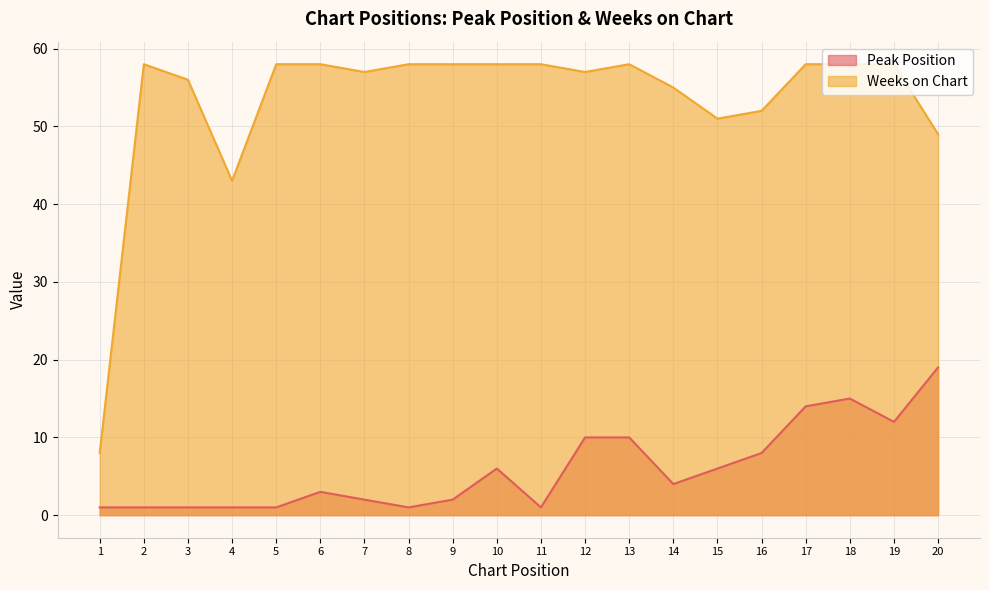

True or false: Peak Position has more than 1 points higher than both neighbors.

True